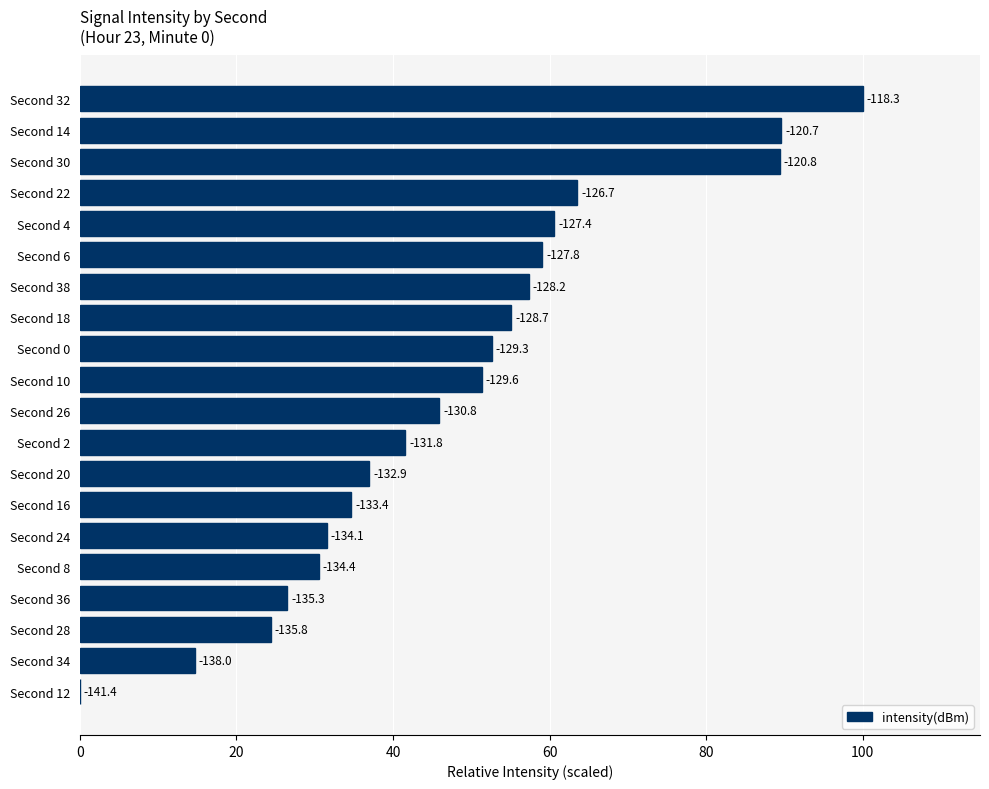

What is the average value?

48.3